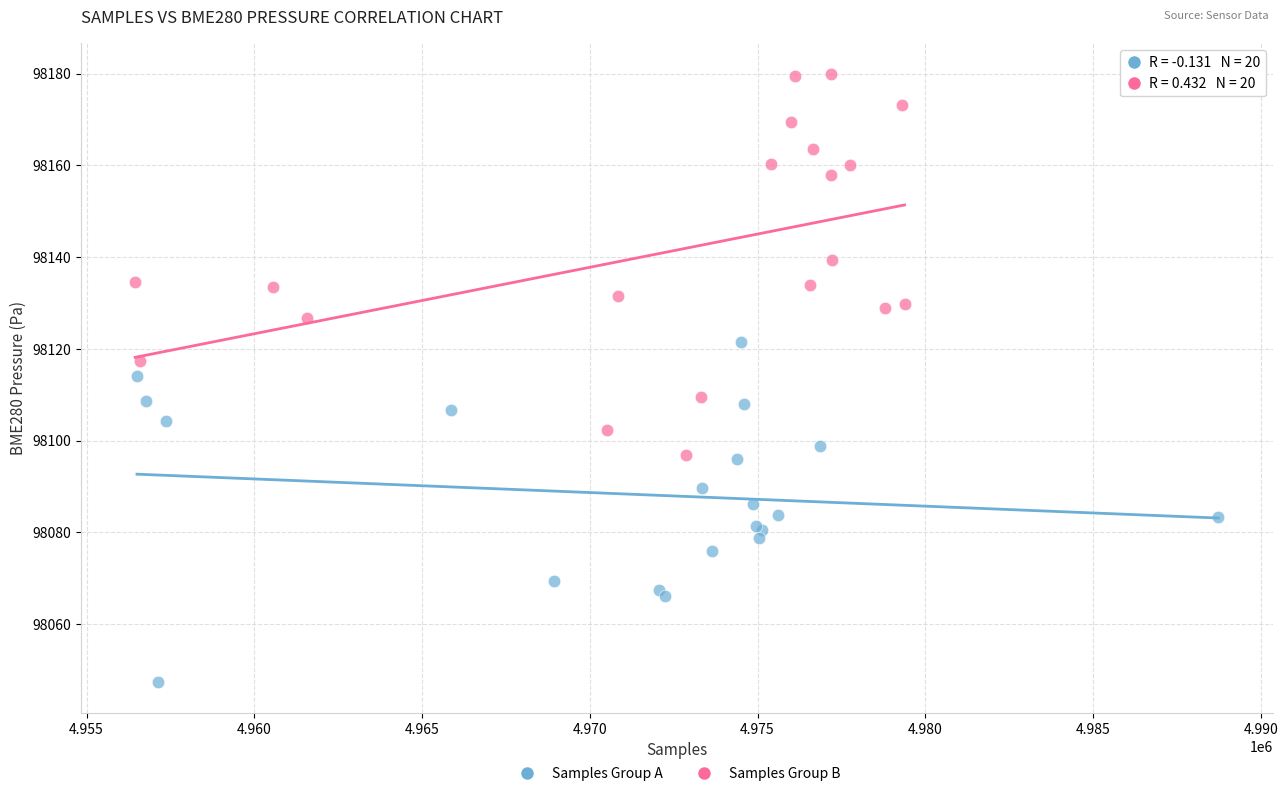

Which series has the widest spread of Y values?

Samples Group B